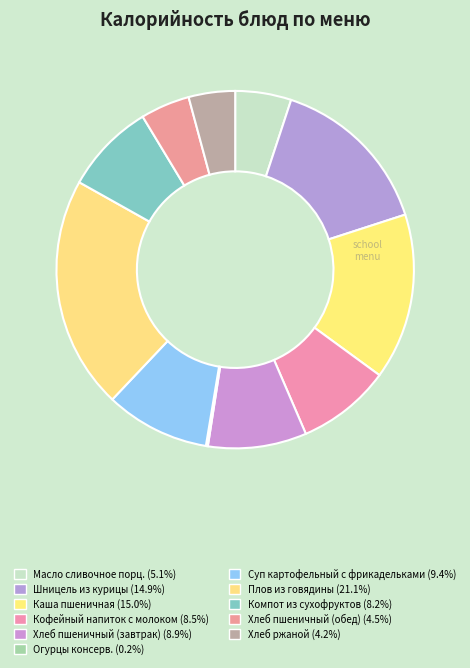

True or false: Шницель из курицы accounts for 30% of the total.

False